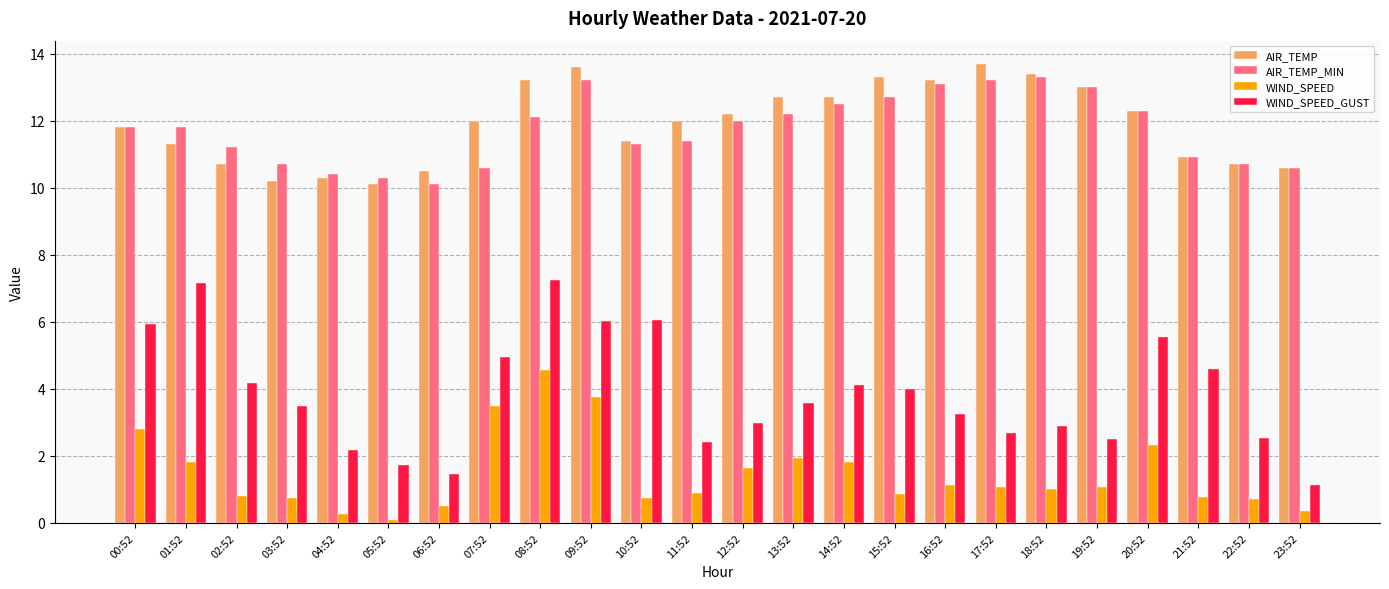

The AIR_TEMP_MIN series shows 19.0 at 02:52. True or false?

False